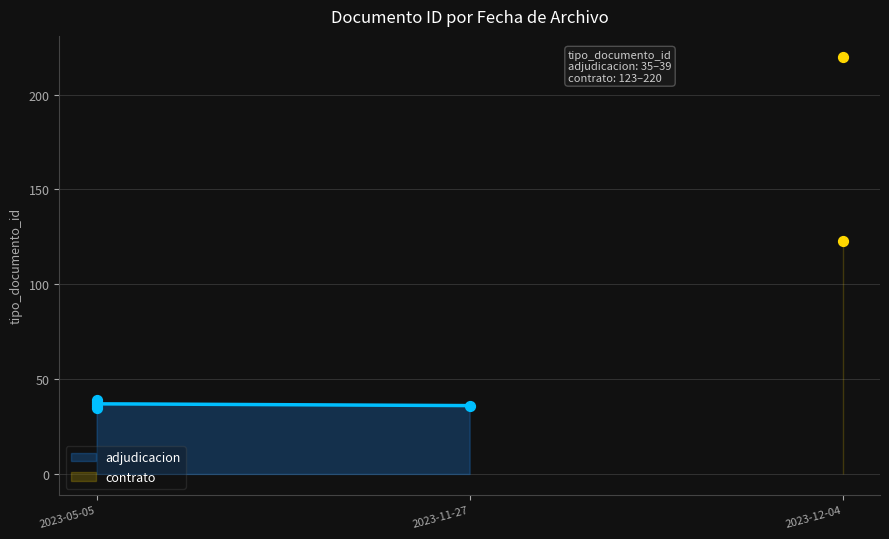

What is the change in value from 2023-05-05 to 2023-12-04?

+85